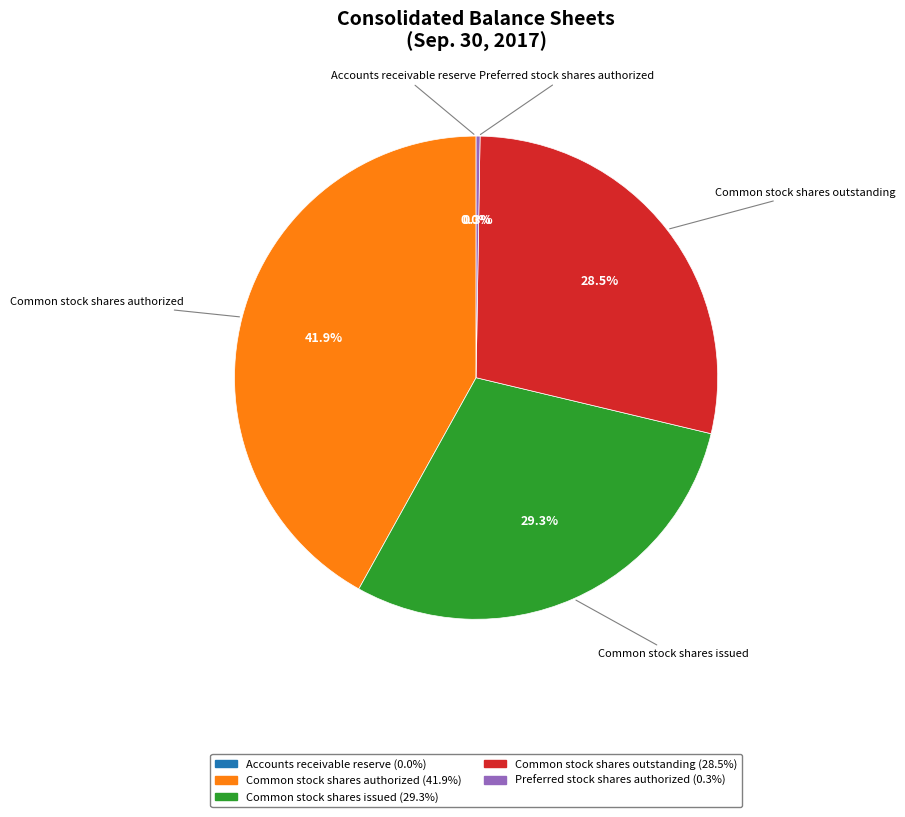

Does Common stock shares authorized represent more than half of the total?

No